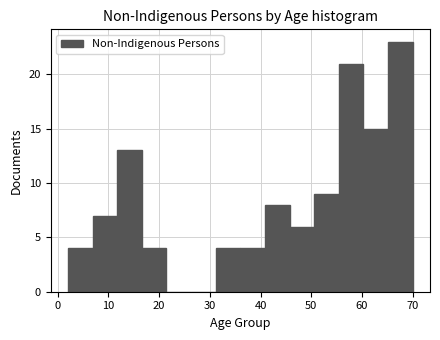

Reading left to right, list every bar in this chart as the range it spans on the x-axis followed by its height. Neither the bar edges nor the heights are printed on the chart, so give them approximately, as read against the axes.

2 to 7: 4
7 to 12: 7
12 to 17: 13
17 to 21: 4
21 to 26: 0
26 to 31: 0
31 to 36: 4
36 to 41: 4
41 to 46: 8
46 to 51: 6
51 to 55: 9
55 to 60: 21
60 to 65: 15
65 to 70: 23